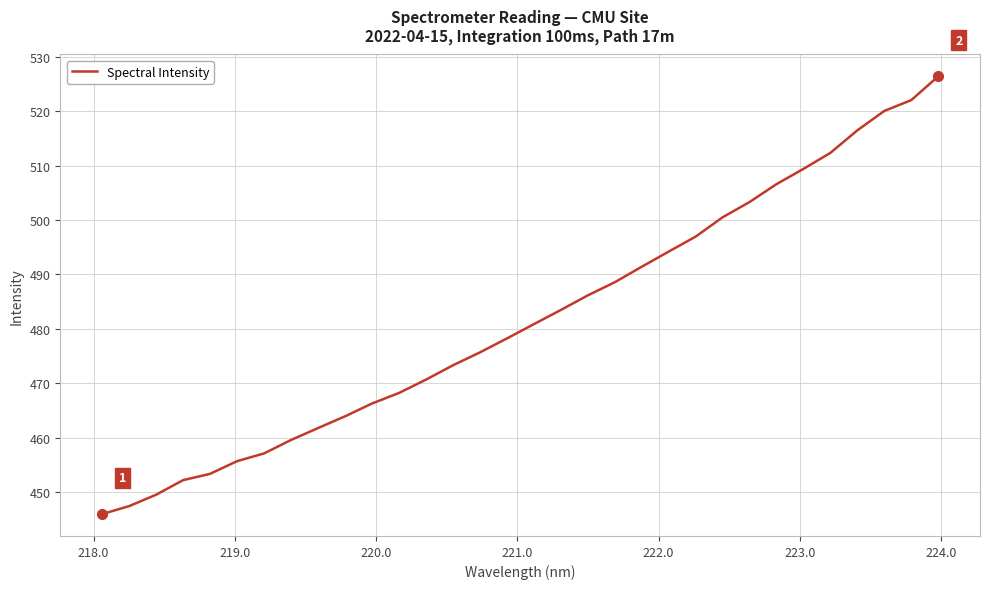

What is the difference between the maximum and minimum values?

80.4